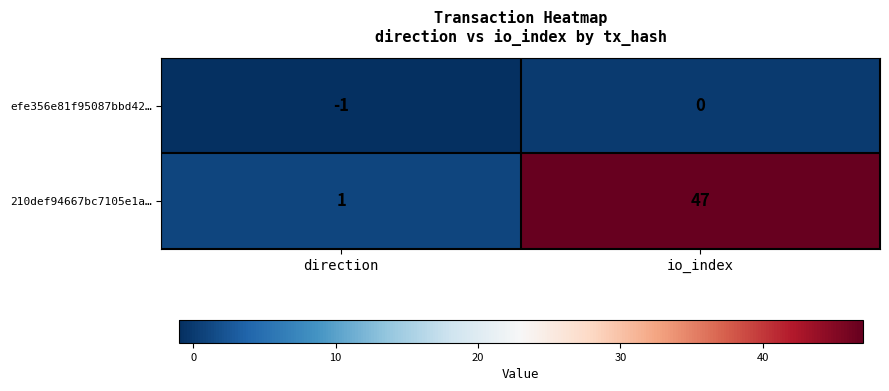

Which series has the widest spread of values?

210def94667bc7105e1a…